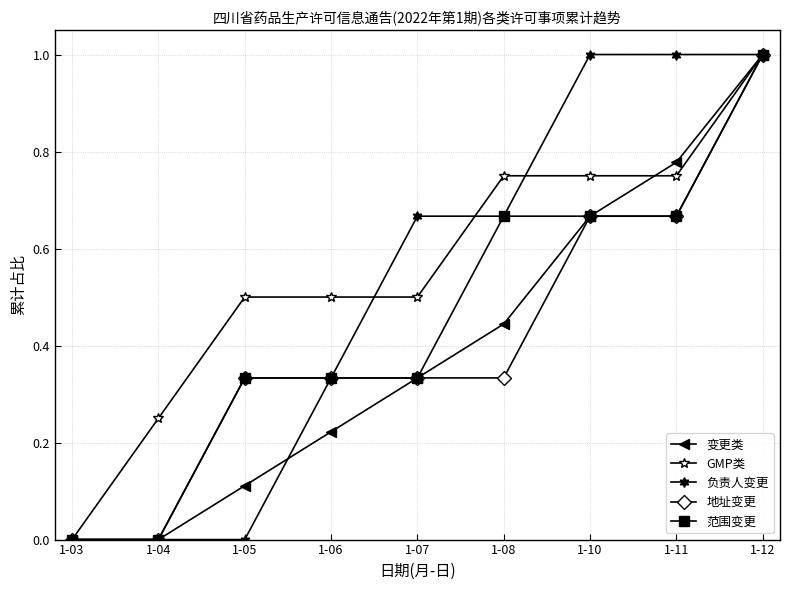

What is the highest value of the 负责人变更 series?

1.0